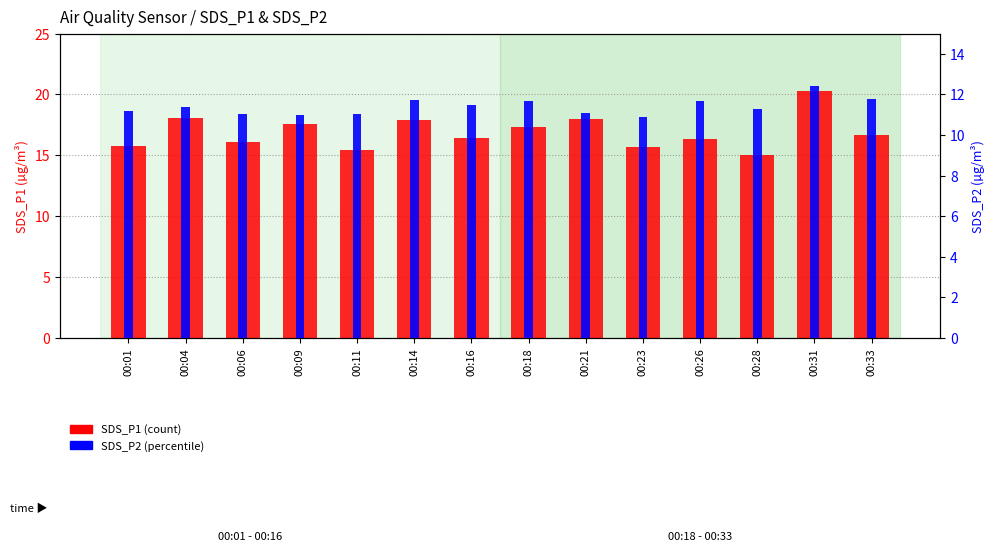

At which label does SDS_P2 first exceed 11?

00:01